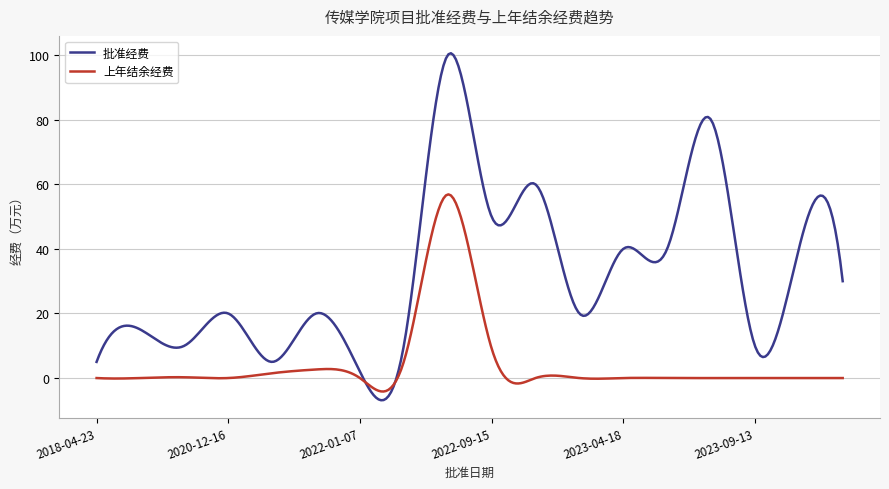

Which series has the largest range (max minus min)?

批准经费